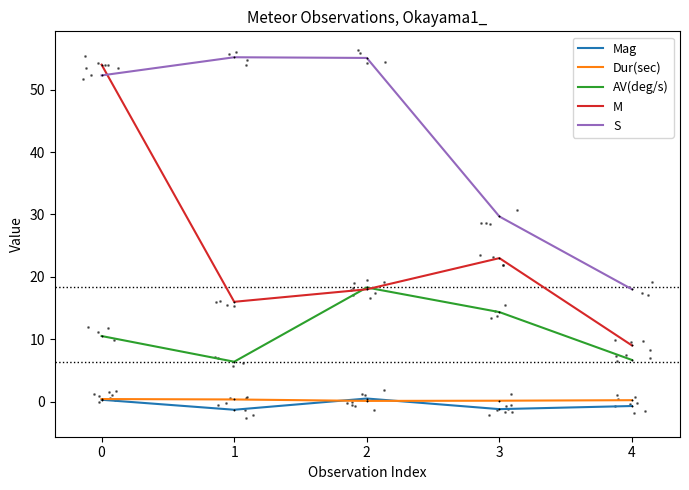

What is the total value across all series at 4?

33.2